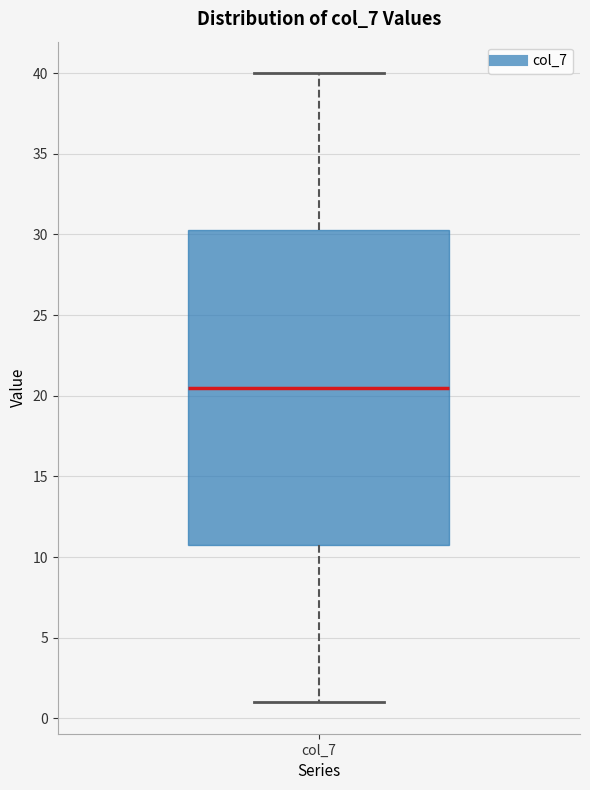

Read this box plot against the y-axis: the position of the median line, the range covered by the box, and the ends of both whiskers. The values are not printed on the chart, so give them approximately, as read against the axis.

median 20.5, box 11.0 to 30.5, whiskers 1.0 to 40.0